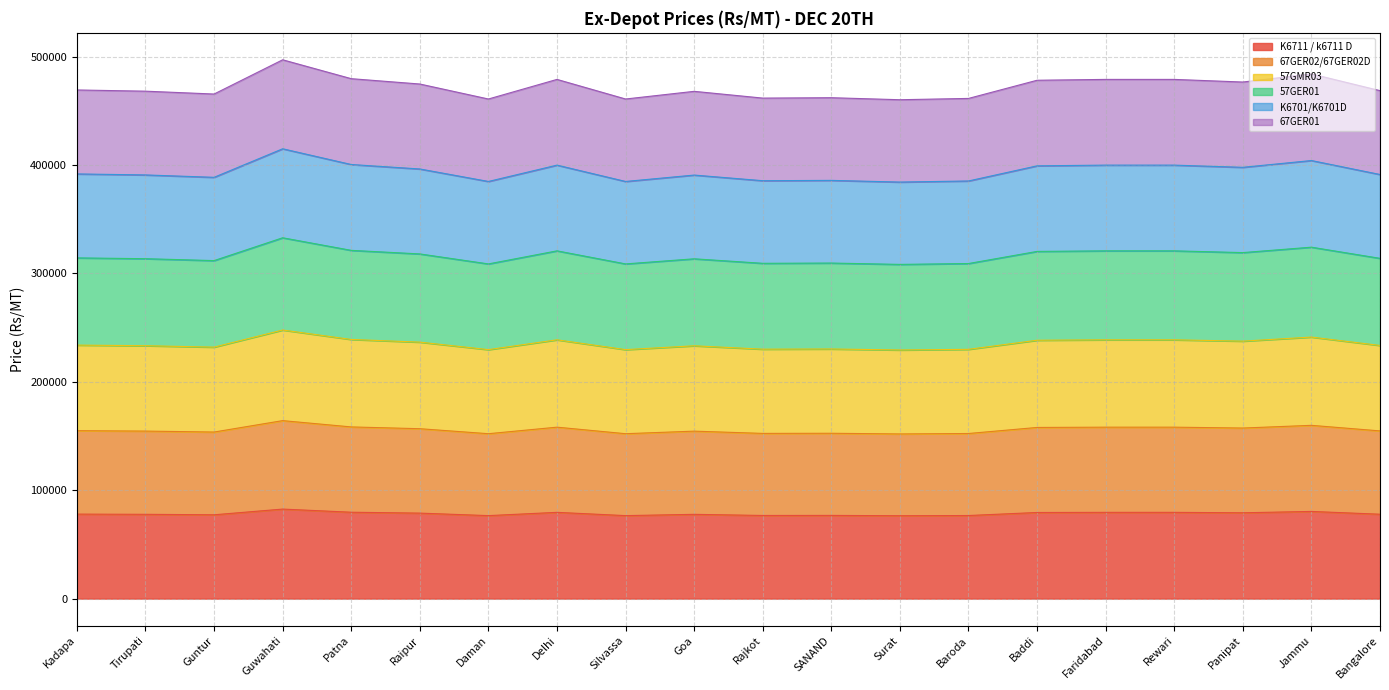

How many categories are shown in the chart?

20